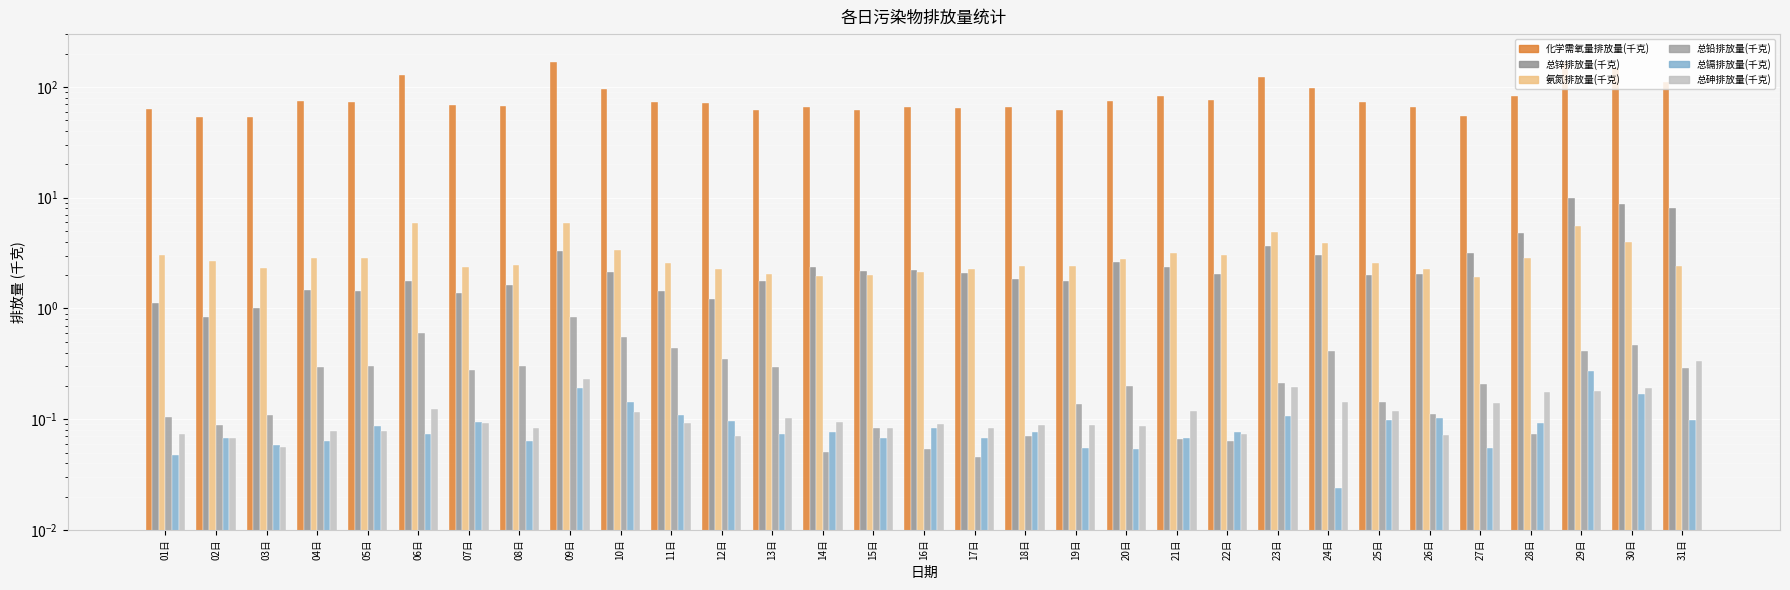

At which category does the chart reach its peak across all series?

09日